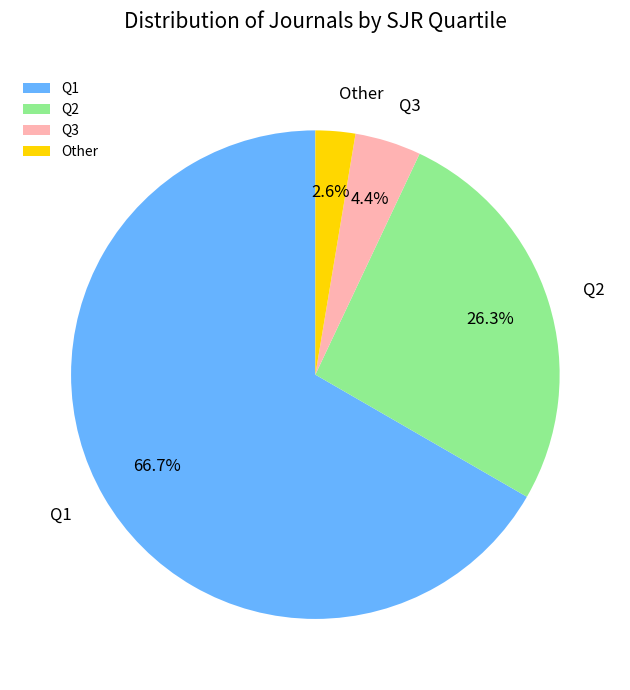

To the nearest percent, what is the average slice percentage?

25%